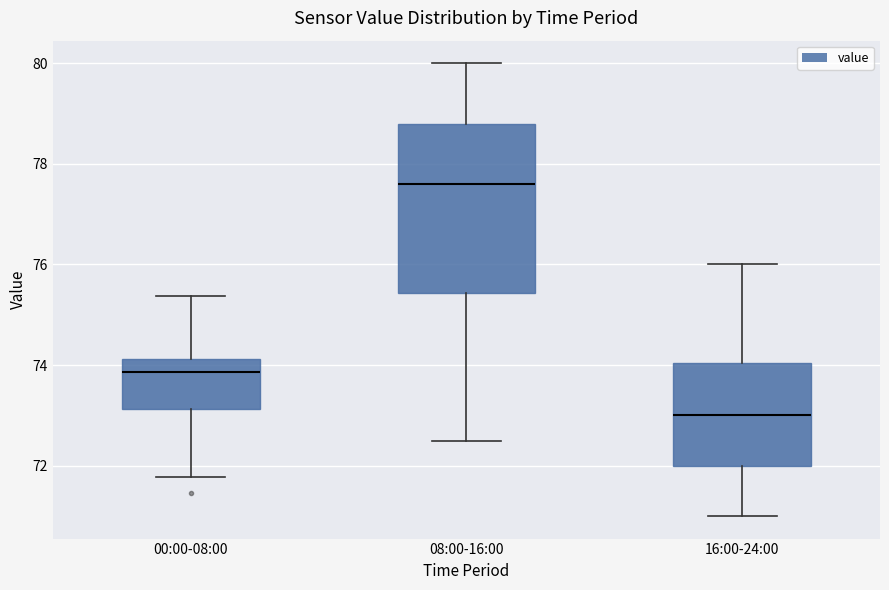

Which box has the lowest median line?

16:00-24:00